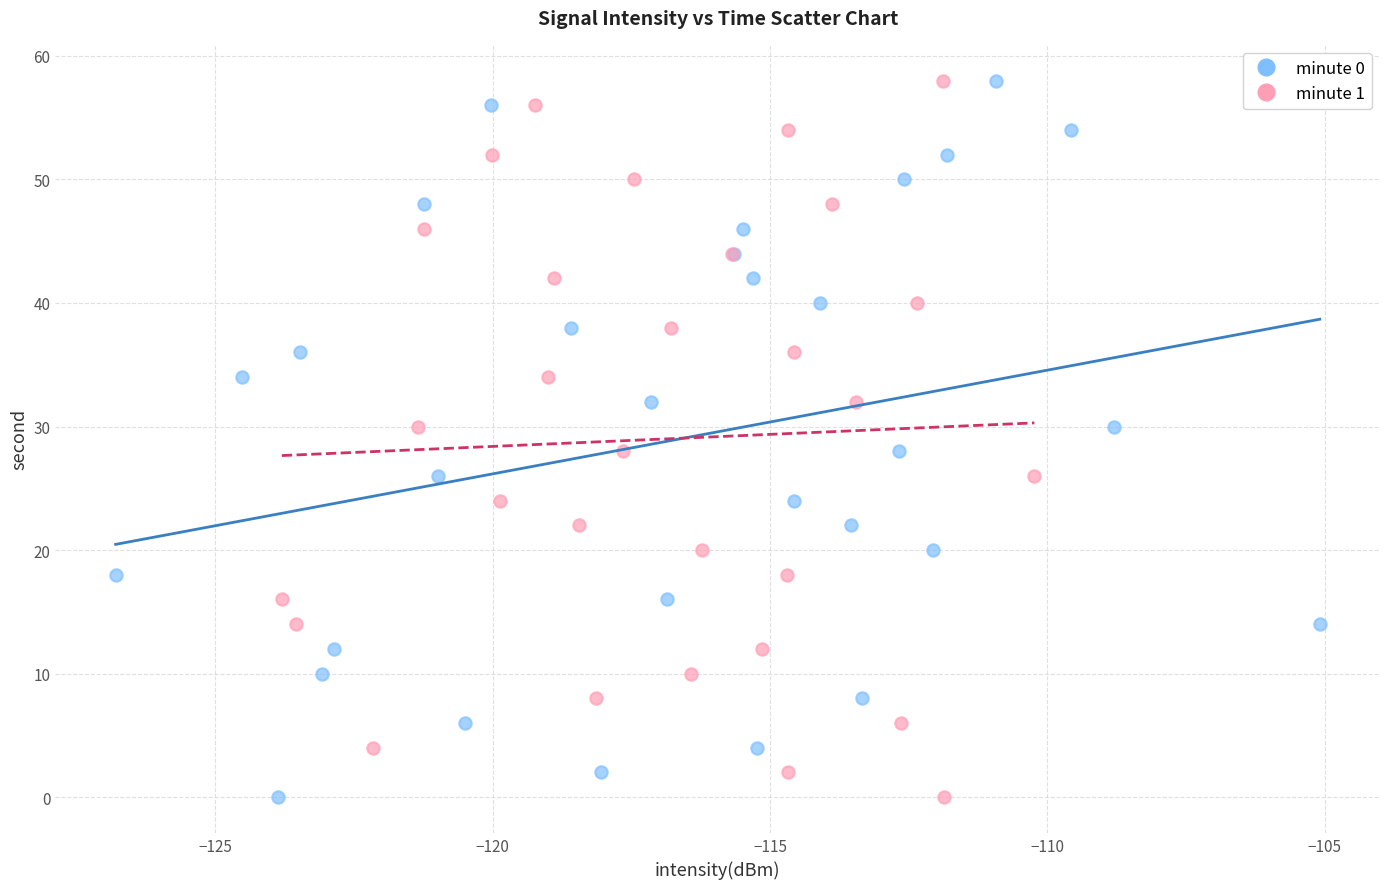

What are all the series names shown in the legend?

minute 0, minute 1